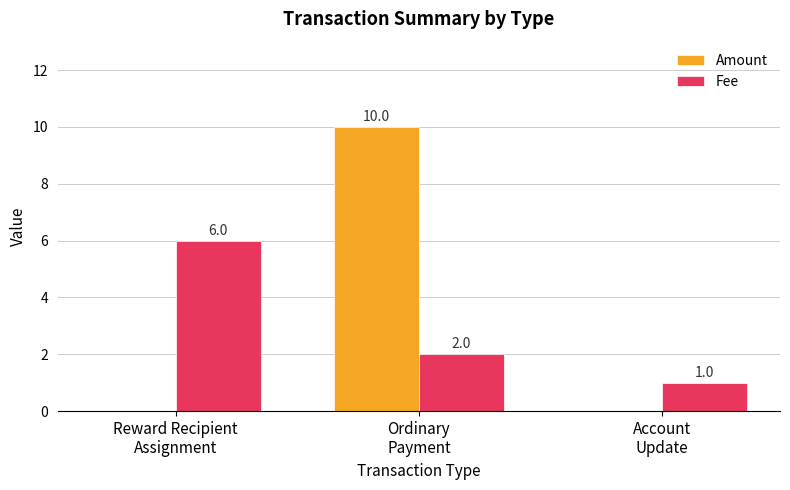

Between Reward Recipient
Assignment and Ordinary
Payment, which series saw the biggest shift?

Amount